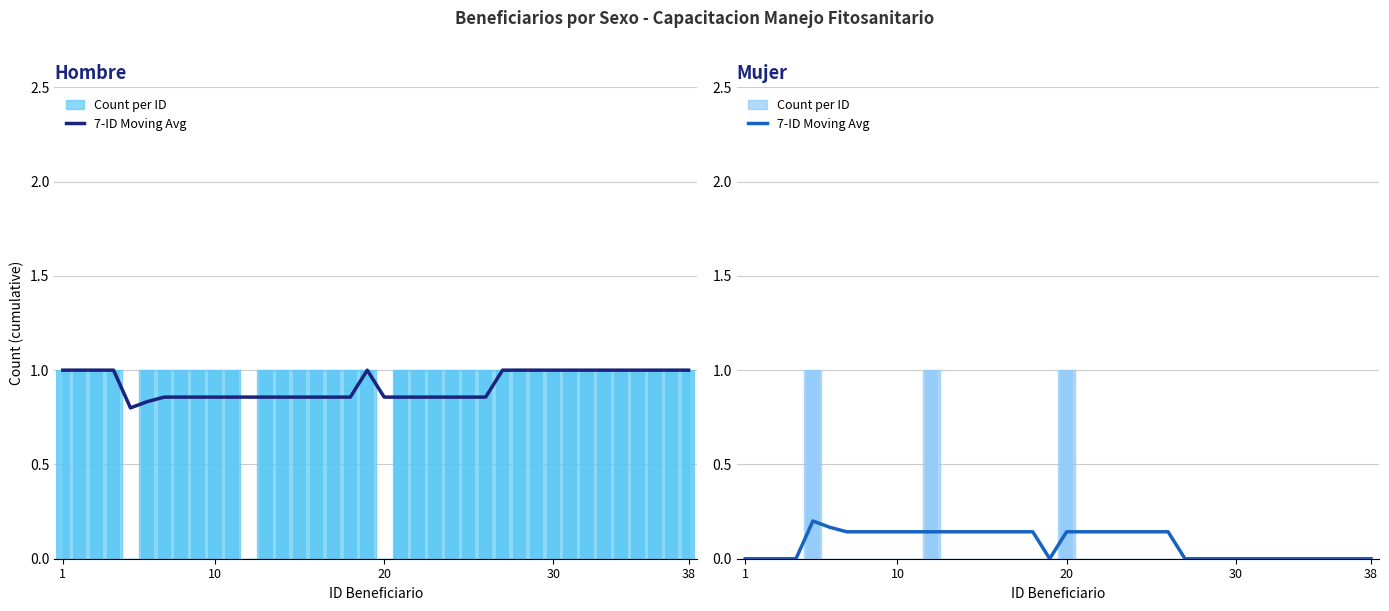

What is the average value?

0.1